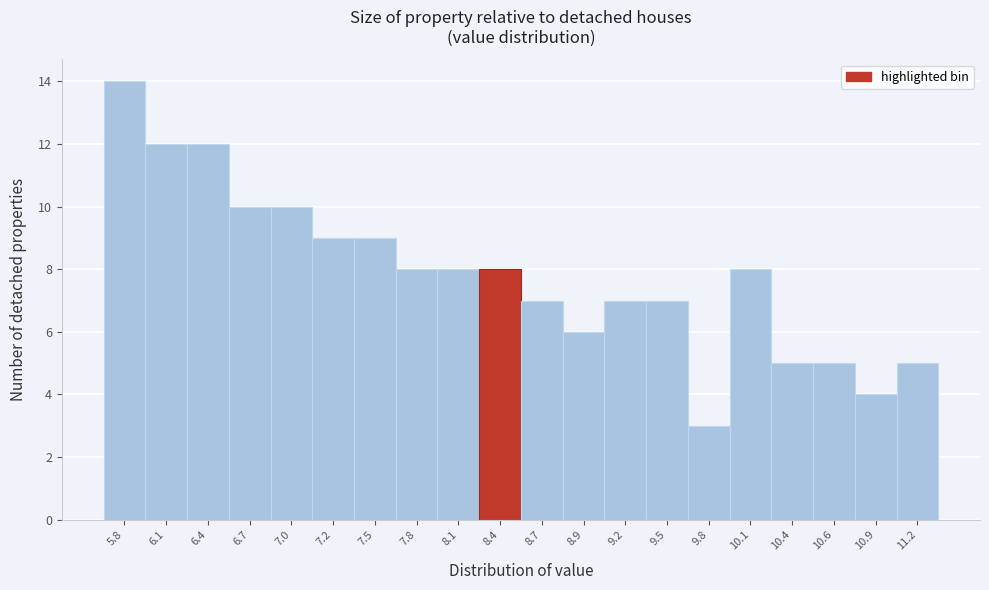

Reading left to right, extract all data points from this chart.

5.8=14	6.1=12	6.4=12	6.7=10	7.0=10	7.2=9	7.5=9	7.8=8	8.1=8	8.4=8	8.7=7	8.9=6	9.2=7	9.5=7	9.8=3	10.1=8	10.4=5	10.6=5	10.9=4	11.2=5